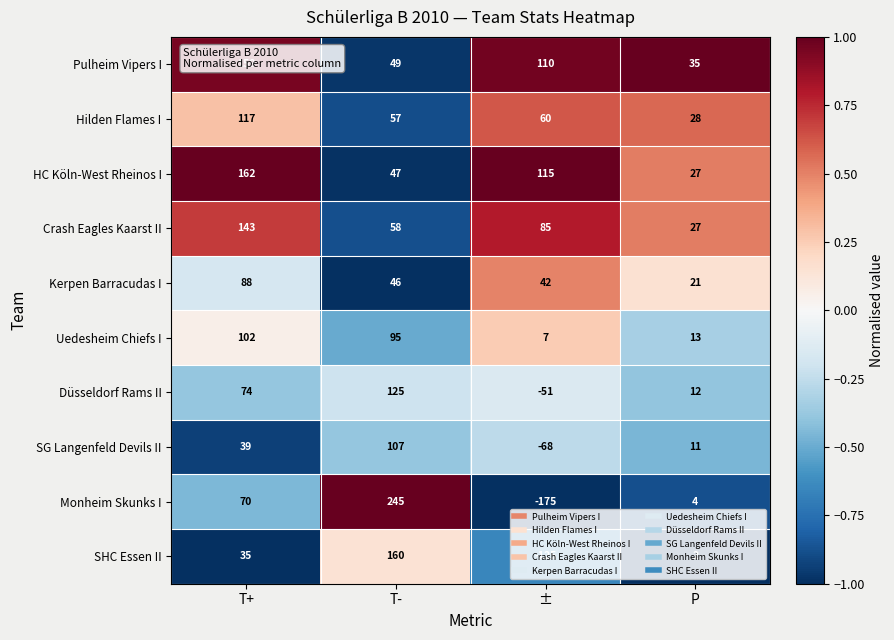

What is the total value across all series at T-?

989